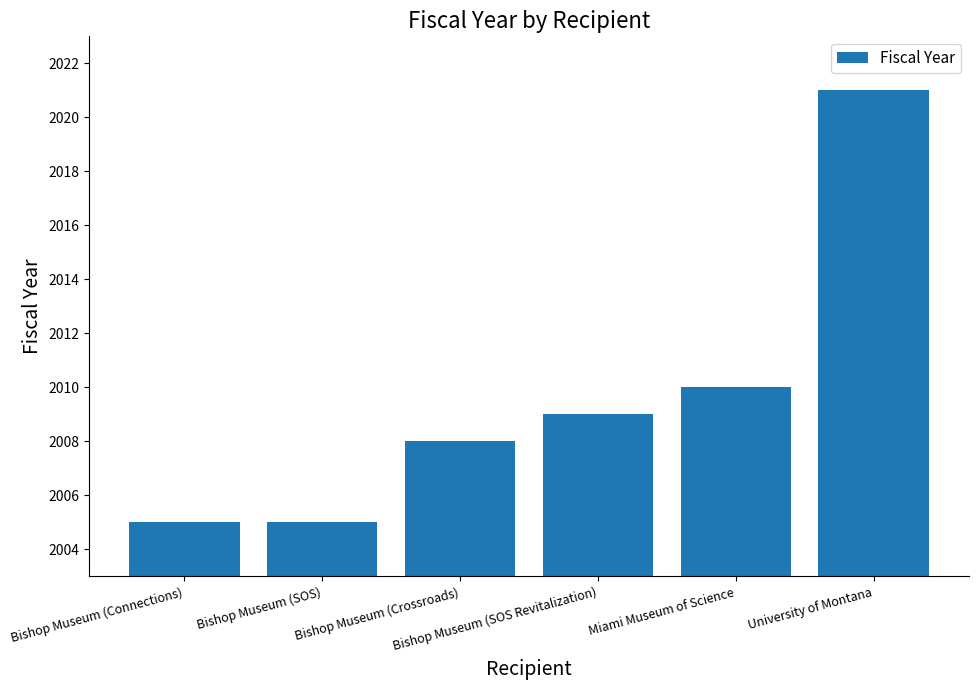

Is it true that the value at Bishop Museum (SOS) is 1101?

False